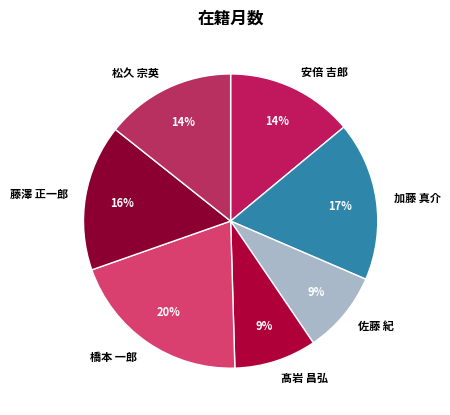

Is there any slice that represents more than half of the pie?

No